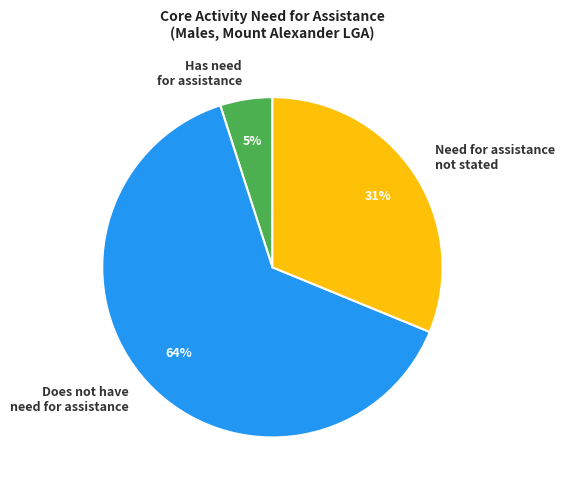

How many segments does this pie chart have?

3